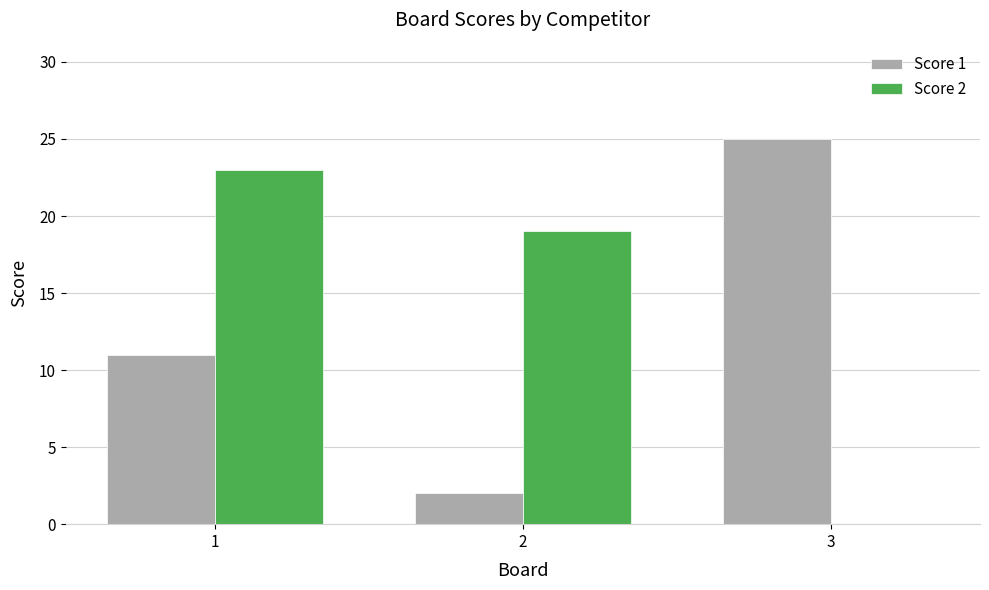

Which category has the highest value across all series?

3